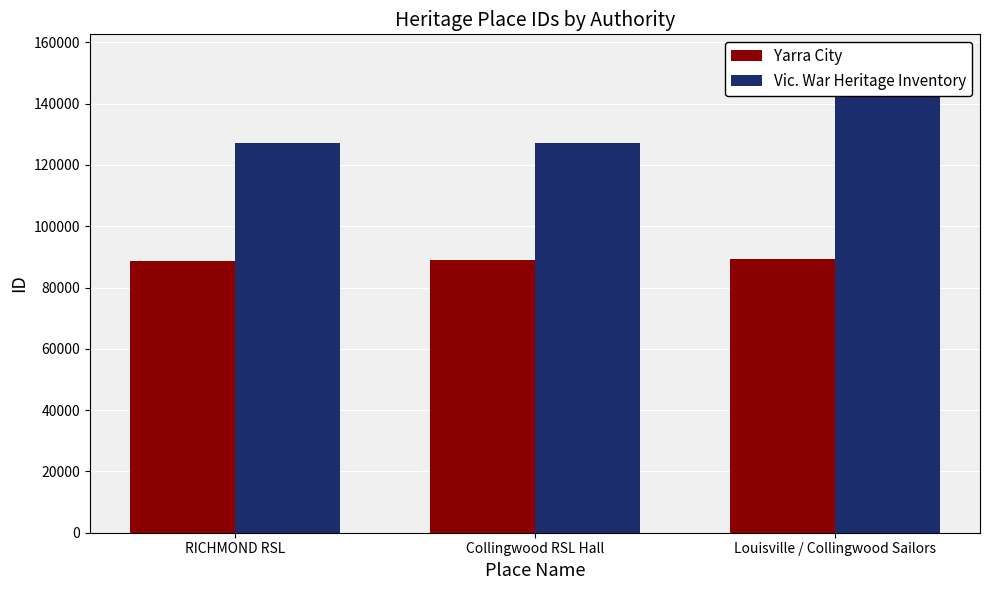

Reading left to right, transcribe all the data shown in this chart.

Yarra City: RICHMOND RSL=88517	Collingwood RSL Hall=89068	Louisville / Collingwood Sailors=89211
Vic. War Heritage Inventory: RICHMOND RSL=127117	Collingwood RSL Hall=127119	Louisville / Collingwood Sailors=154858